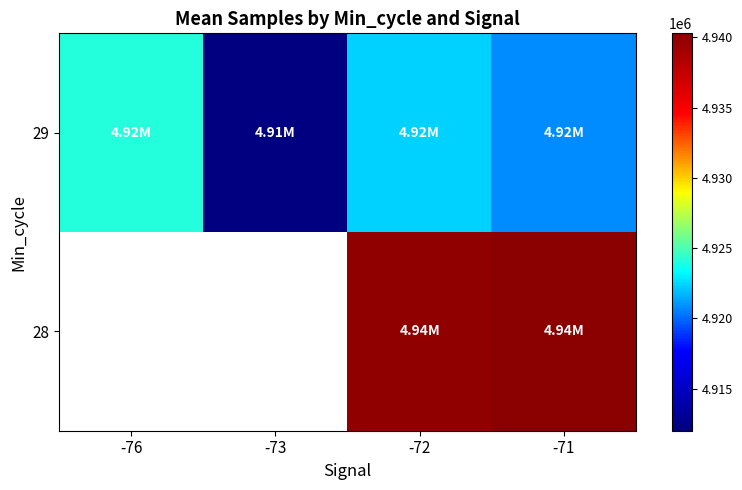

At how many categories does at least one series exceed 4914419?

3